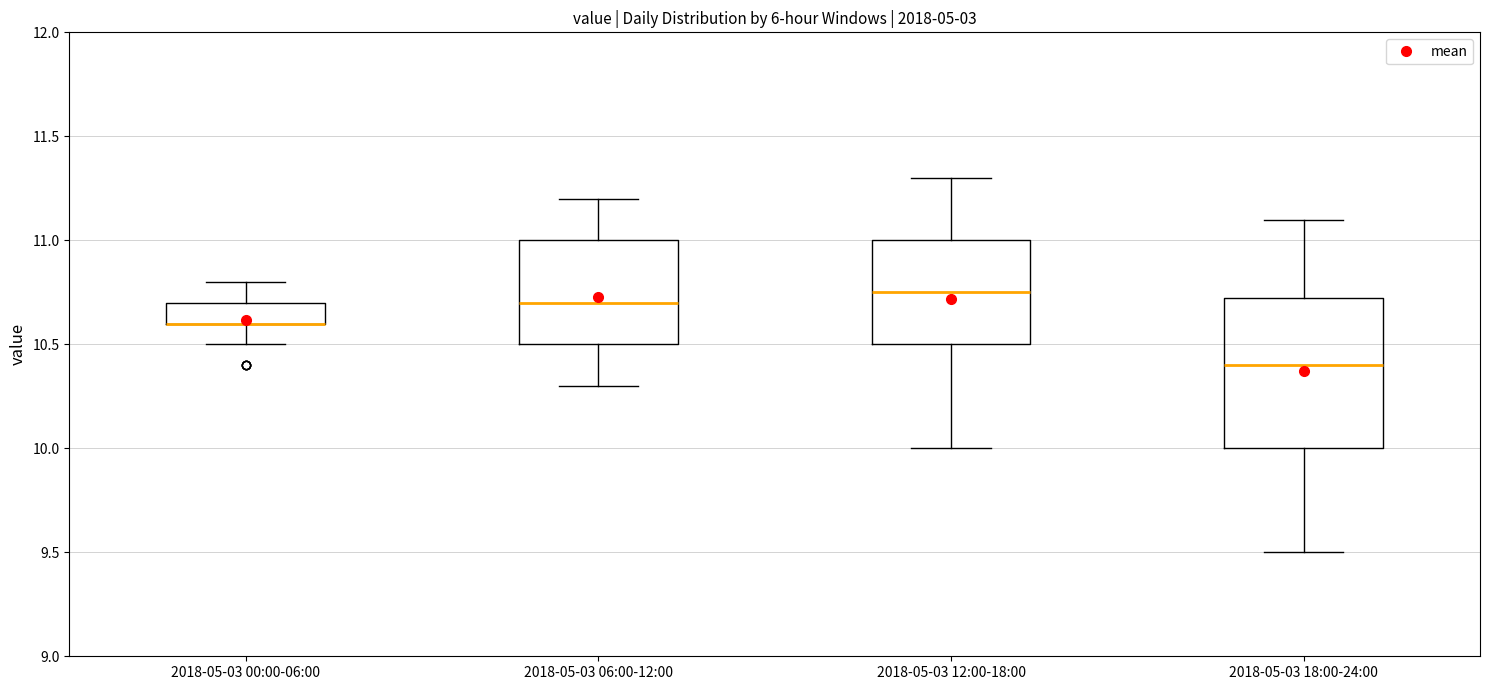

Reading left to right, read every box against the y-axis: the position of its median line, the range the box covers, and the ends of its whiskers. The values are not printed on the chart, so give them approximately, as read against the axis.

2018-05-03 00:00-06:00: median 10.60 (drawn on the box's lower edge), box 10.60 to 10.70, whiskers 10.50 to 10.80
2018-05-03 06:00-12:00: median 10.70, box 10.50 to 11.00, whiskers 10.30 to 11.20
2018-05-03 12:00-18:00: median 10.75, box 10.50 to 11.00, whiskers 10.00 to 11.30
2018-05-03 18:00-24:00: median 10.40, box 10.00 to 10.75, whiskers 9.50 to 11.10